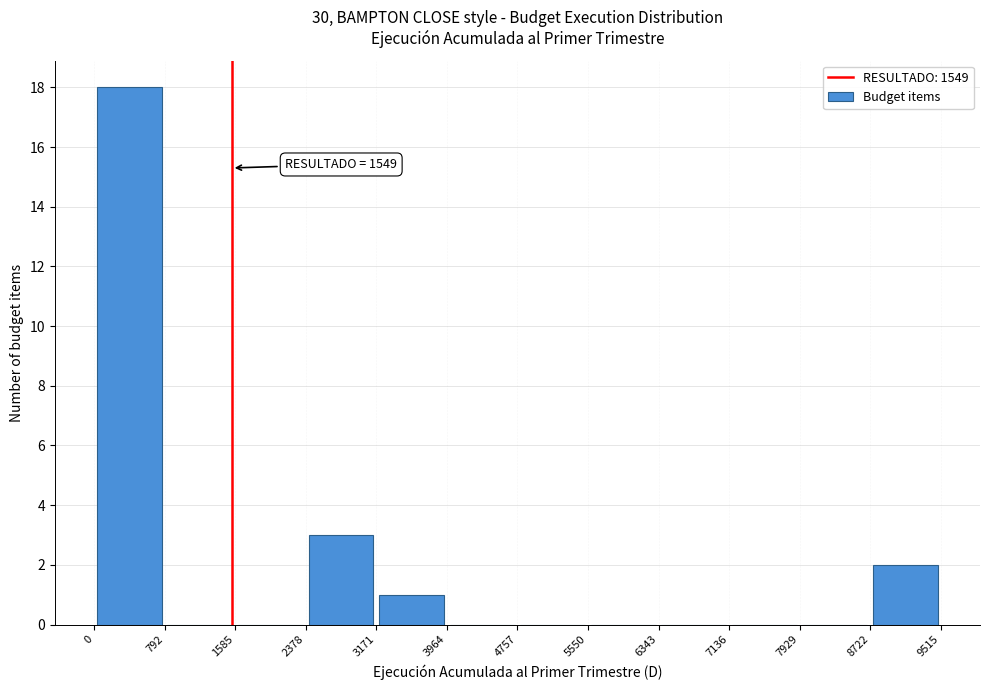

Over which range of the x-axis is the bar tallest?

0 to 792